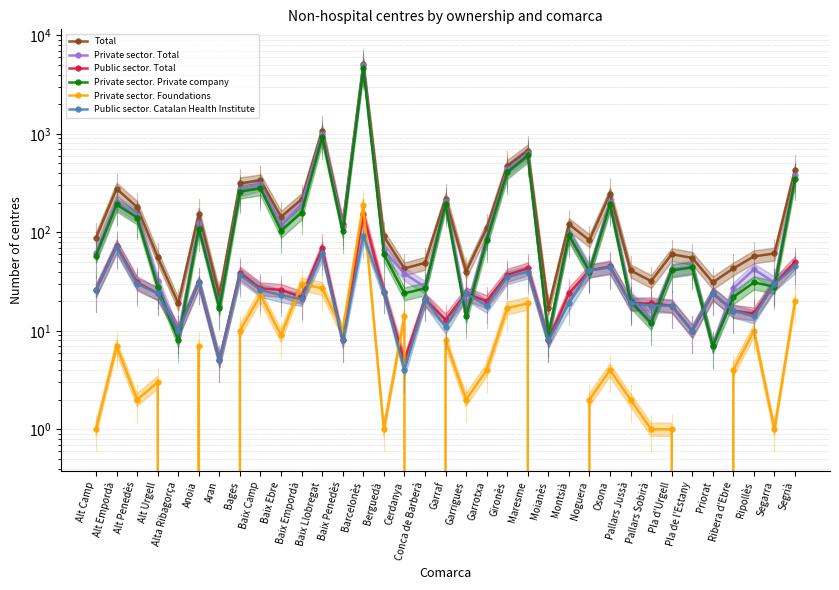

Is it true that Public sector. Total equals 19 at Pallars Jussà?

True